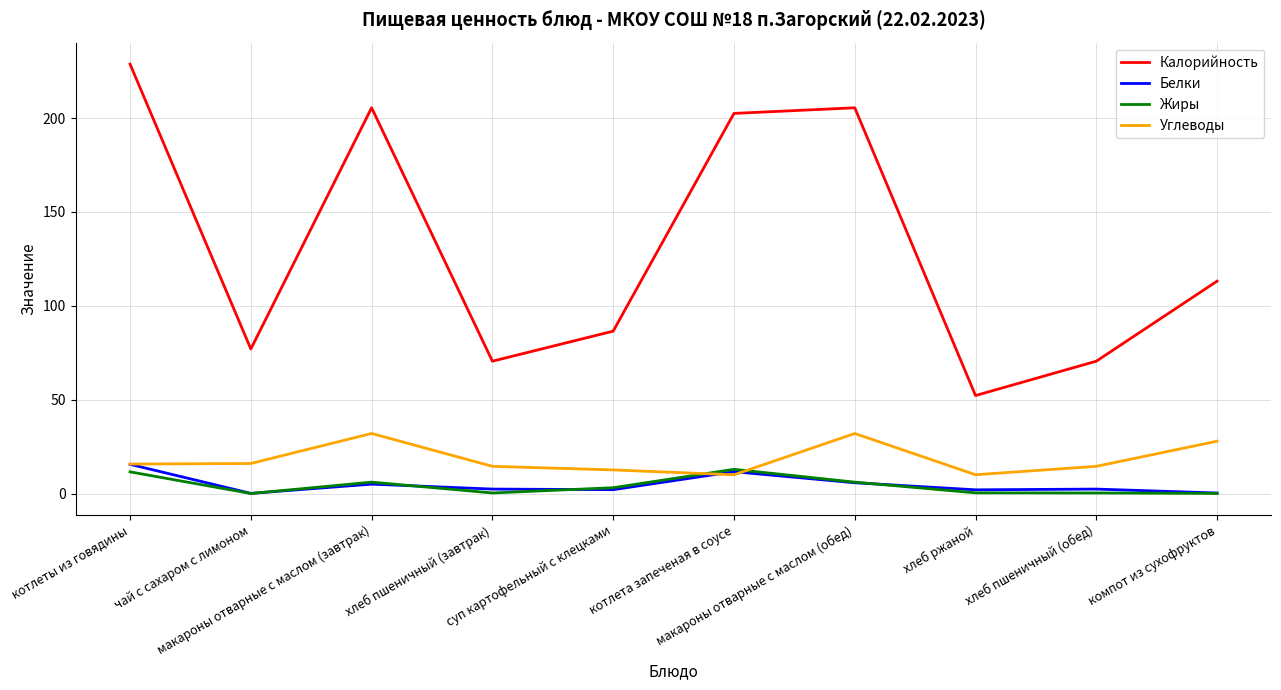

Which series has the largest range (max minus min)?

Калорийность